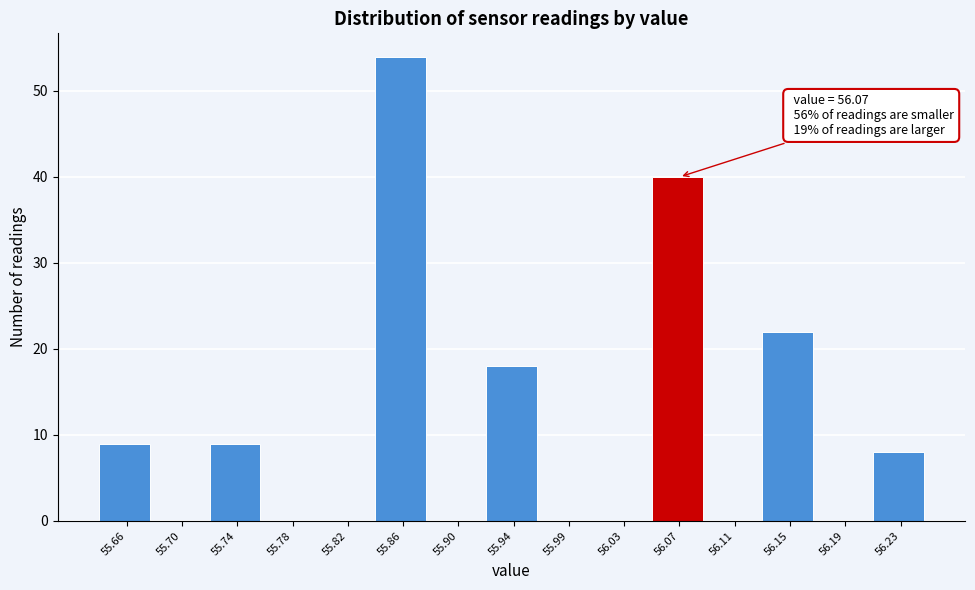

Where is the data nearest to the value 27?

56.15